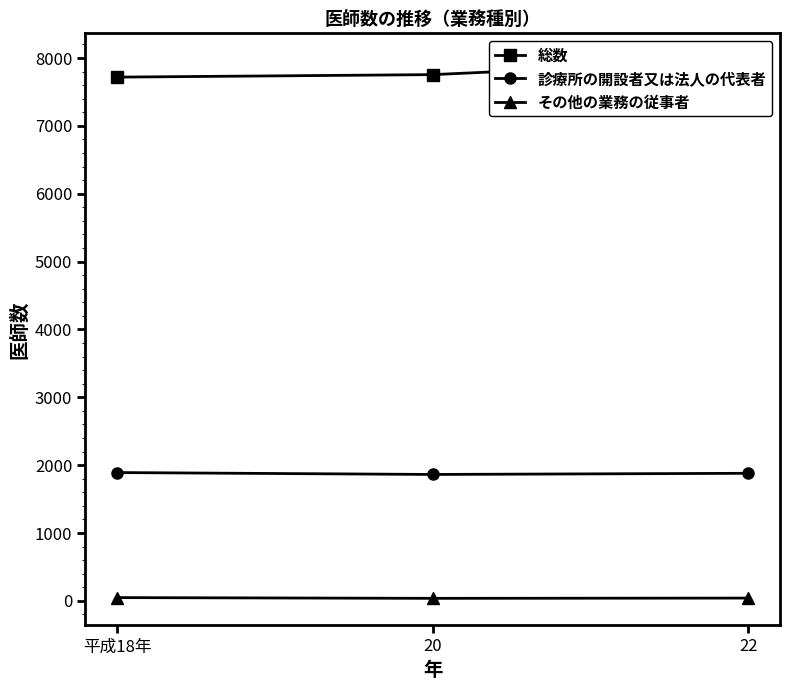

Reading left to right, extract all data points from this chart.

総数: 平成18年=7719	20=7756	22=7968
診療所の開設者又は法人の代表者: 平成18年=1891	20=1863	22=1880
その他の業務の従事者: 平成18年=48	20=37	22=41